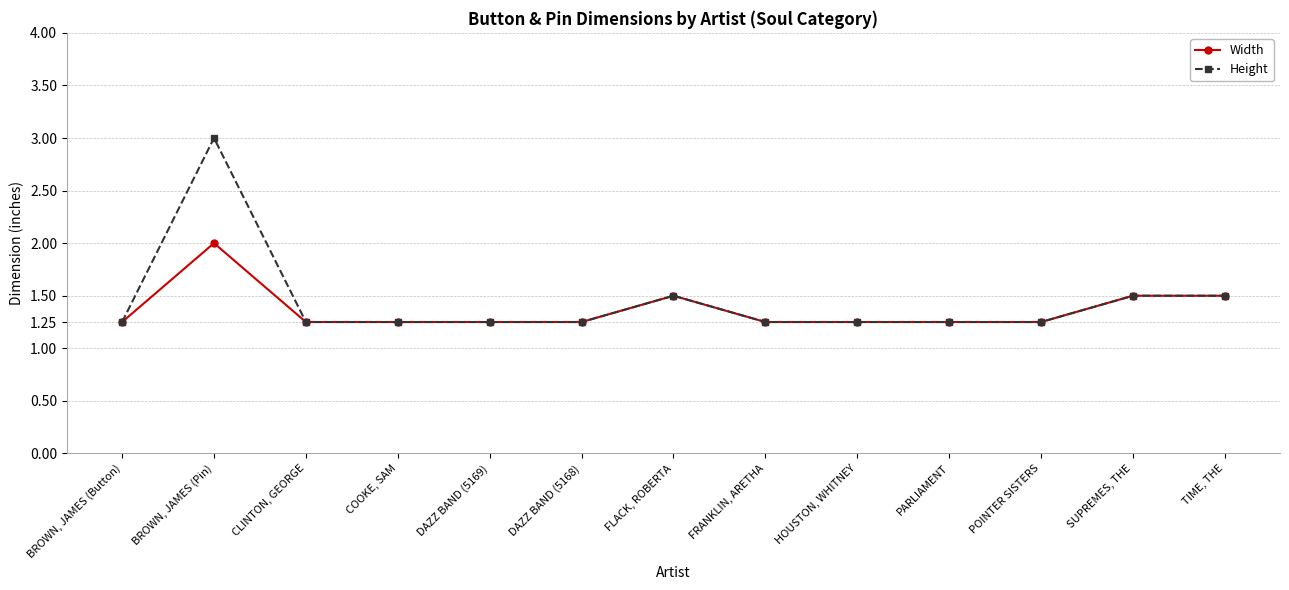

How many lines are shown in the chart?

2